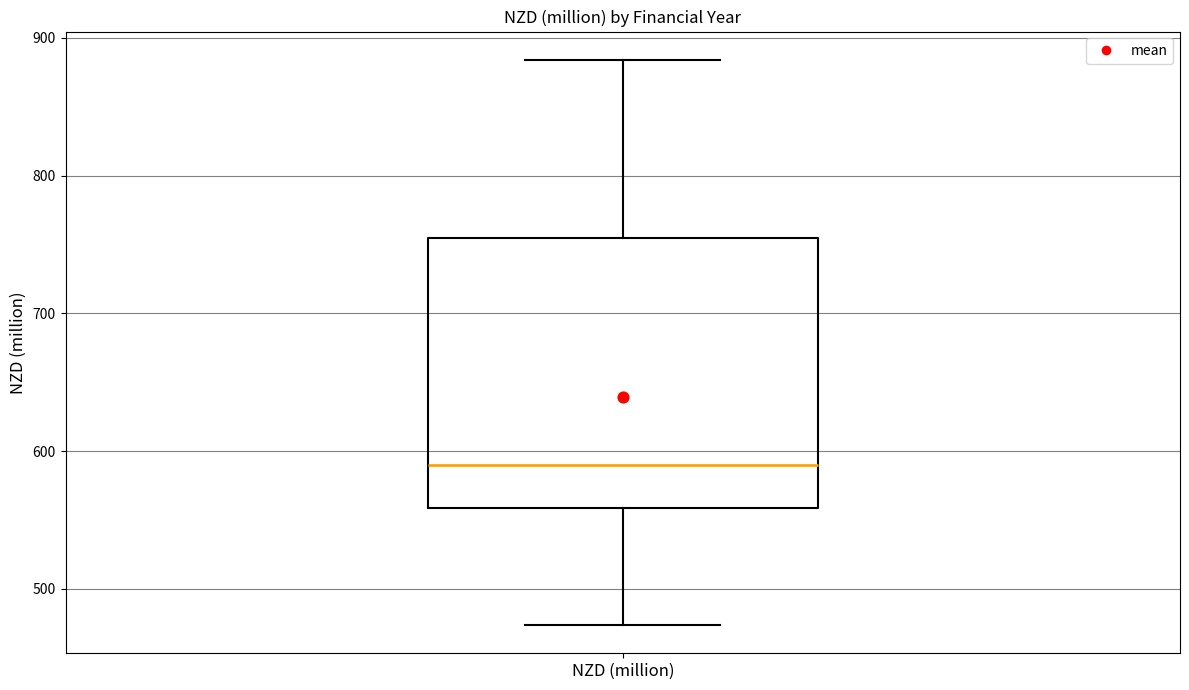

Where does the median line of the box for NZD (million) sit on the y-axis? The values are not printed on the chart, so give them approximately, as read against the axis.

590